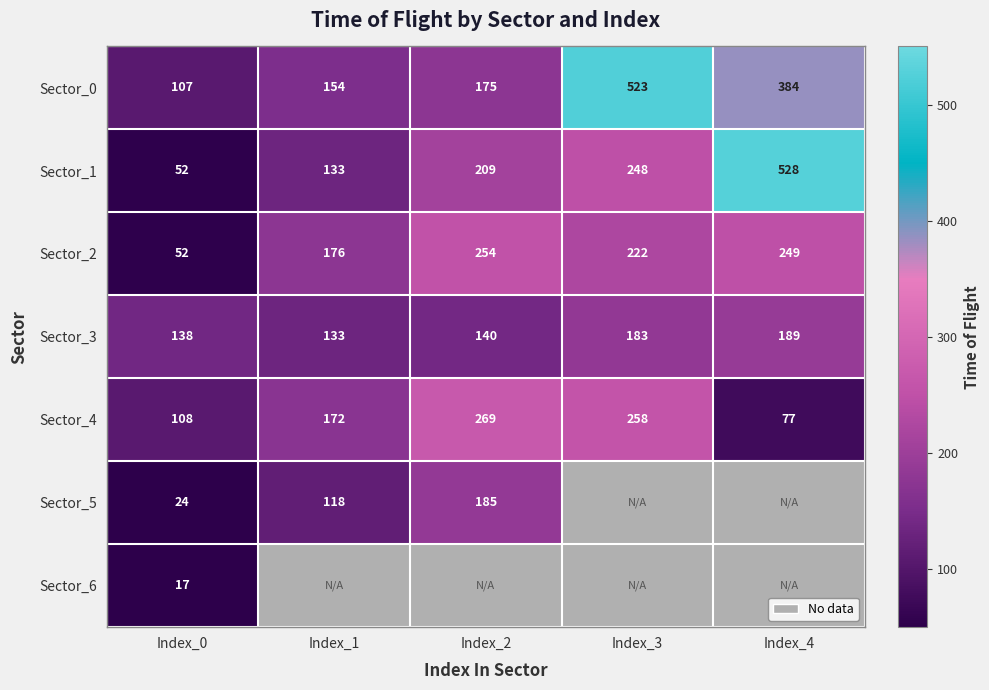

List the labels in order of Sector_0 value, smallest first.

Index_0, Index_1, Index_2, Index_4, Index_3